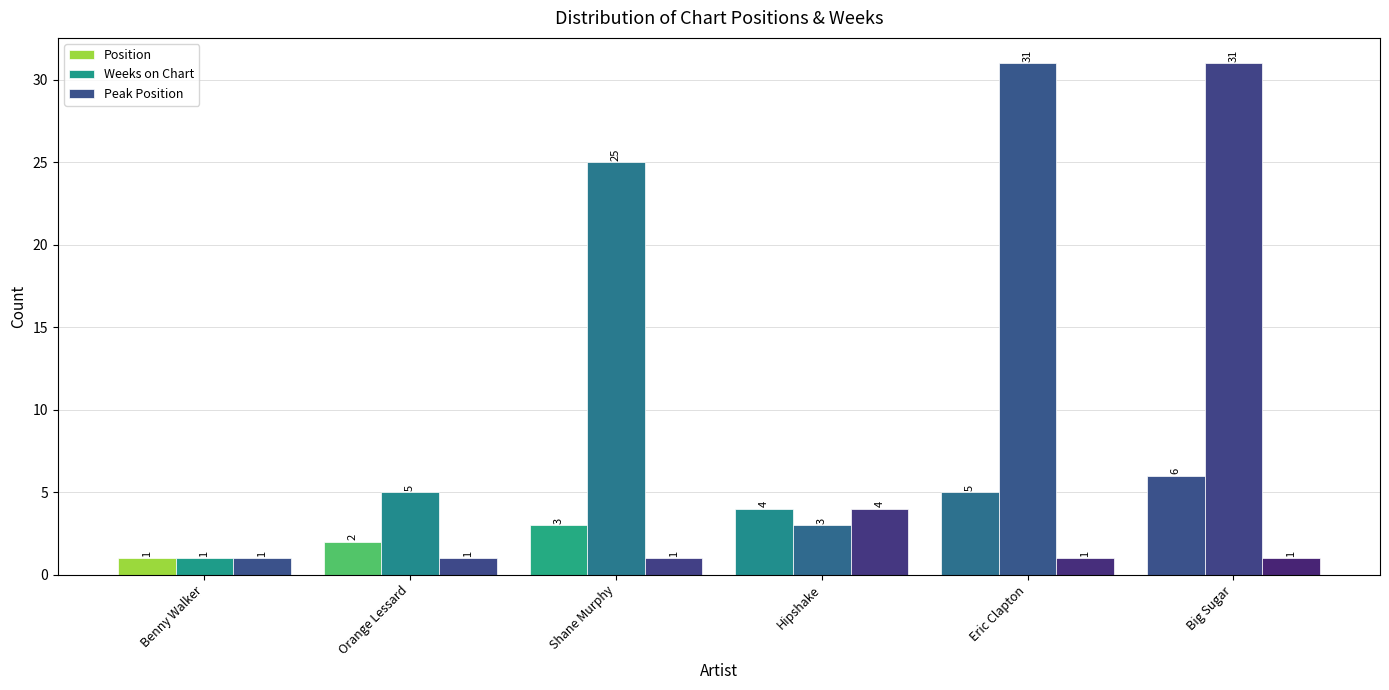

Which series has the largest range (max minus min)?

Weeks on Chart